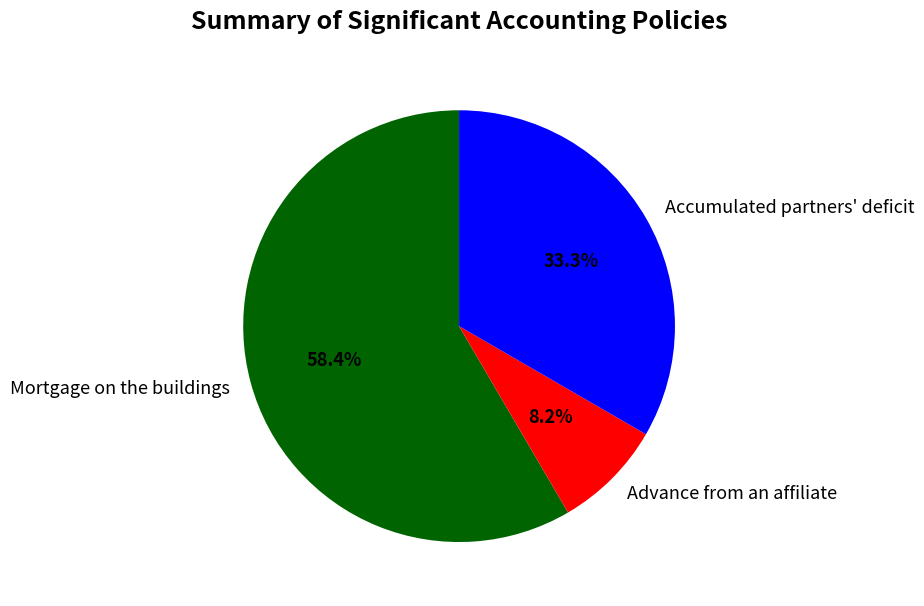

What percentage is the Advance from an affiliate slice, to the nearest percent?

8%